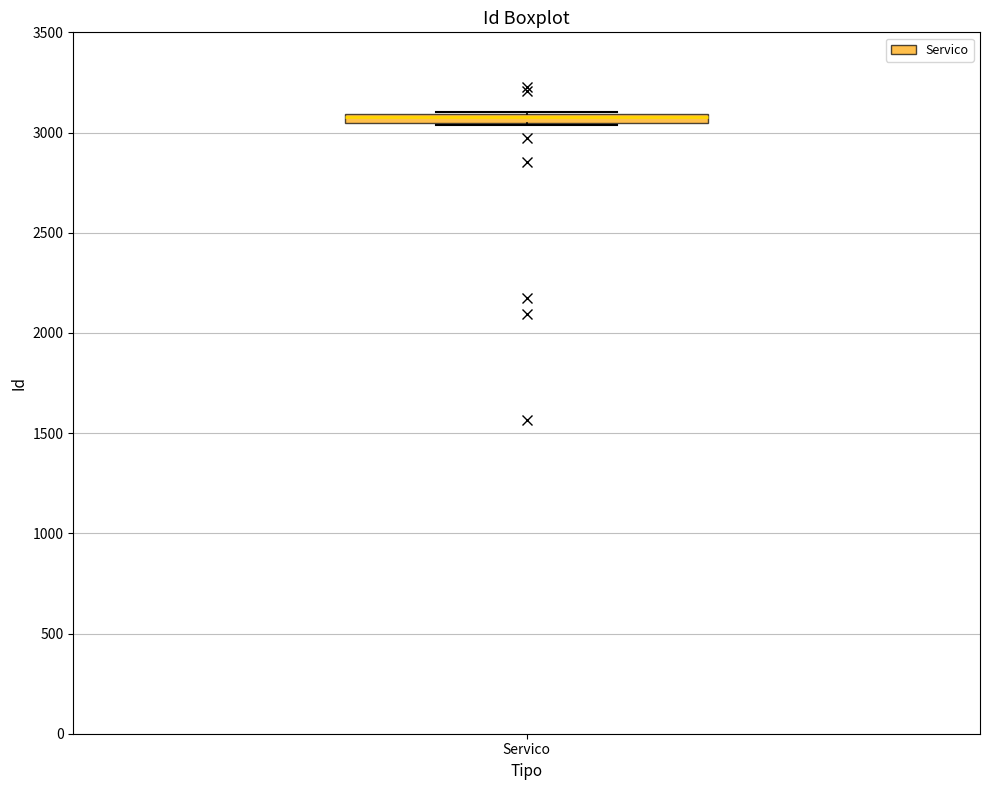

Where is the lower edge of the box for Servico on the y-axis? The values are not printed on the chart, so give them approximately, as read against the axis.

3050